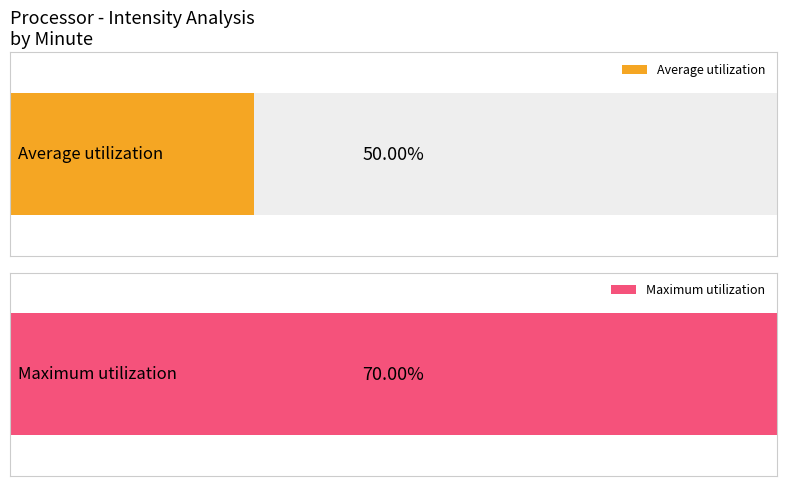

Count the number of data series in this chart.

2